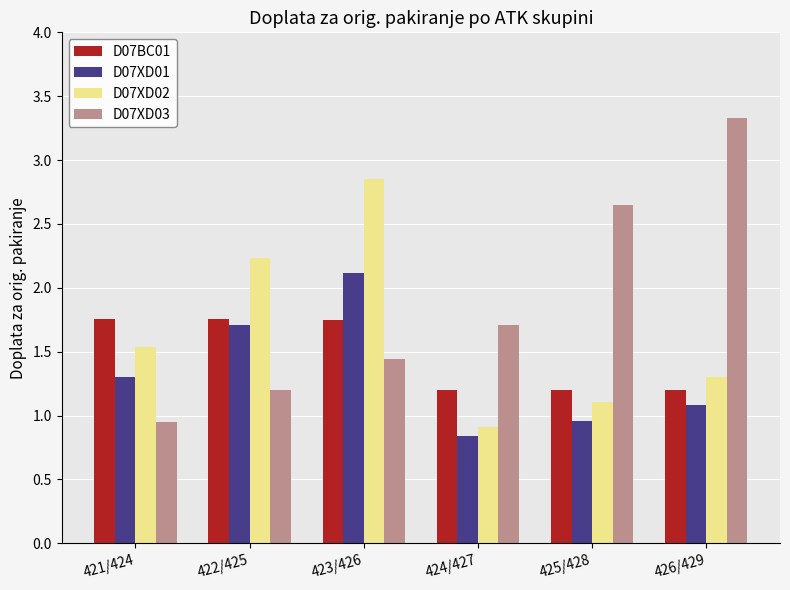

How many distinct data groups are displayed?

4